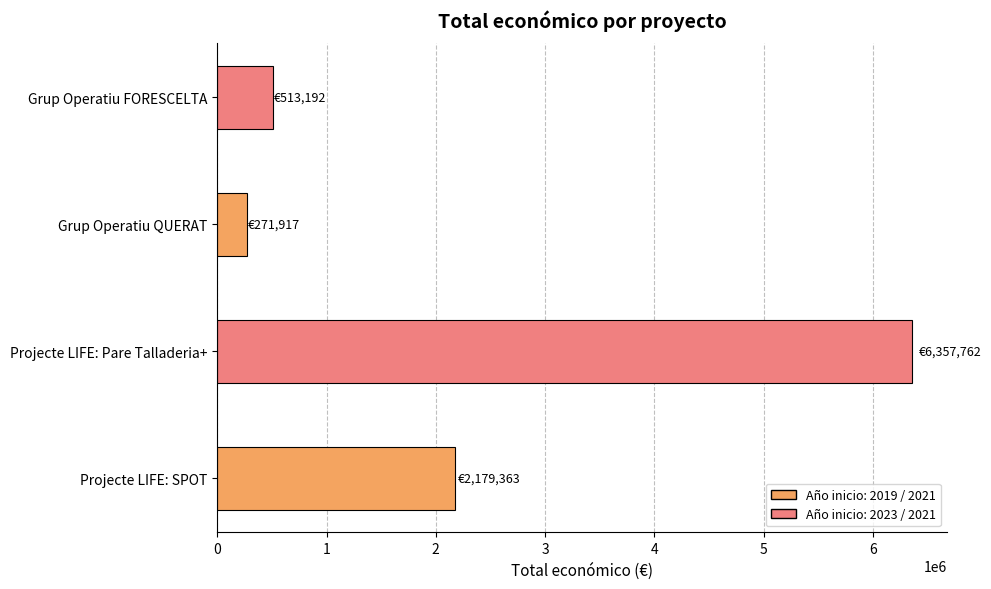

What is the smallest value displayed?

271917